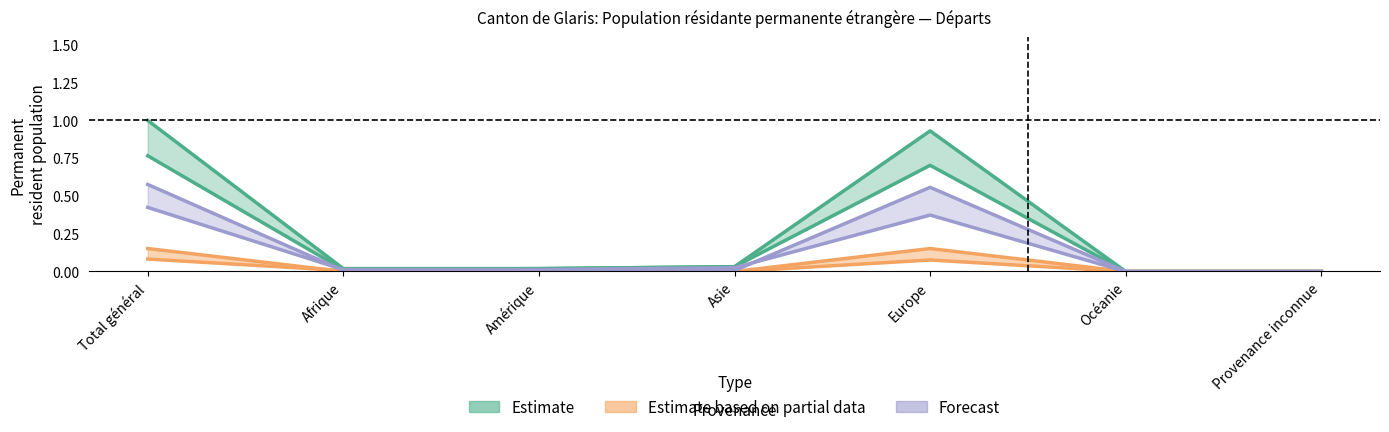

What is the label of the 6th point from the right?

Afrique